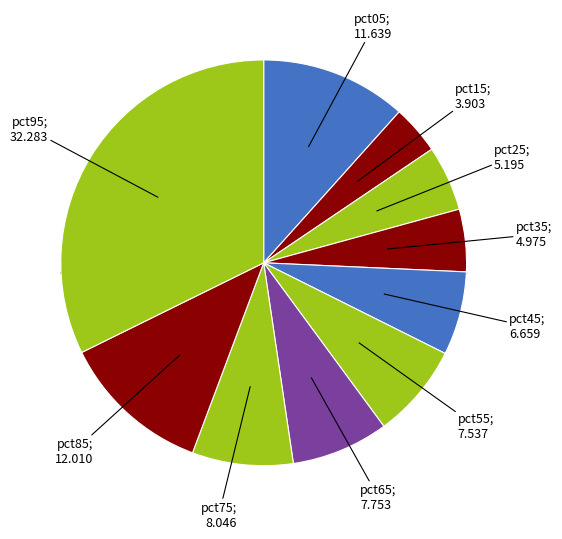

Is the sum of pct65 and pct95 greater than half?

No